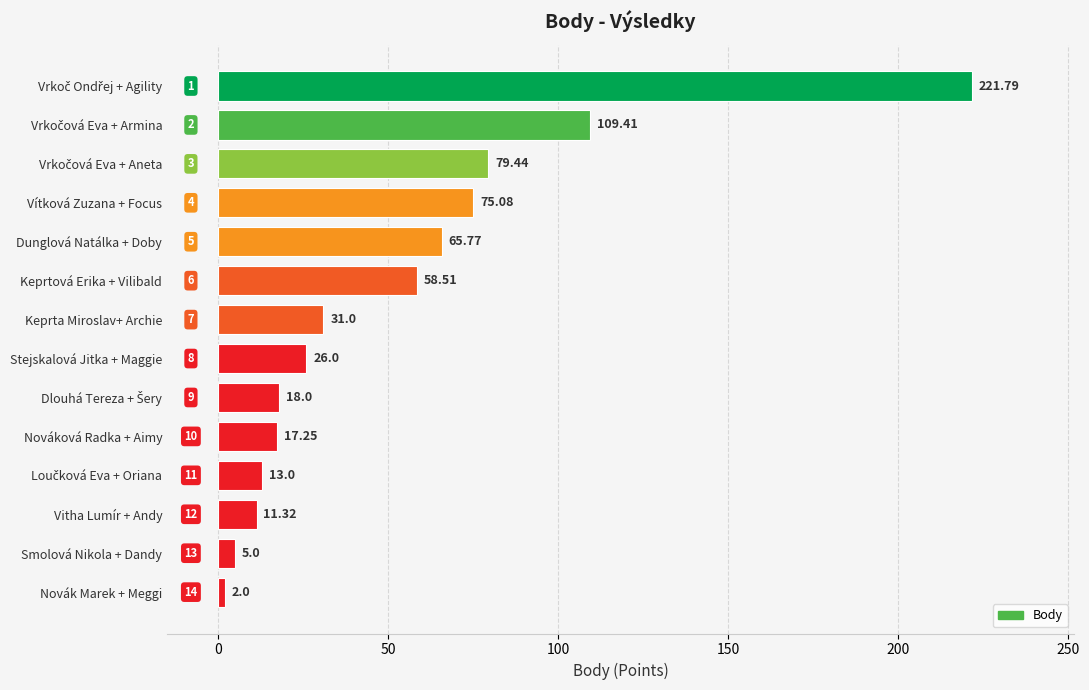

Which has a higher value, Keprta Miroslav+ Archie or Keprtová Erika + Vilibald?

Keprtová Erika + Vilibald